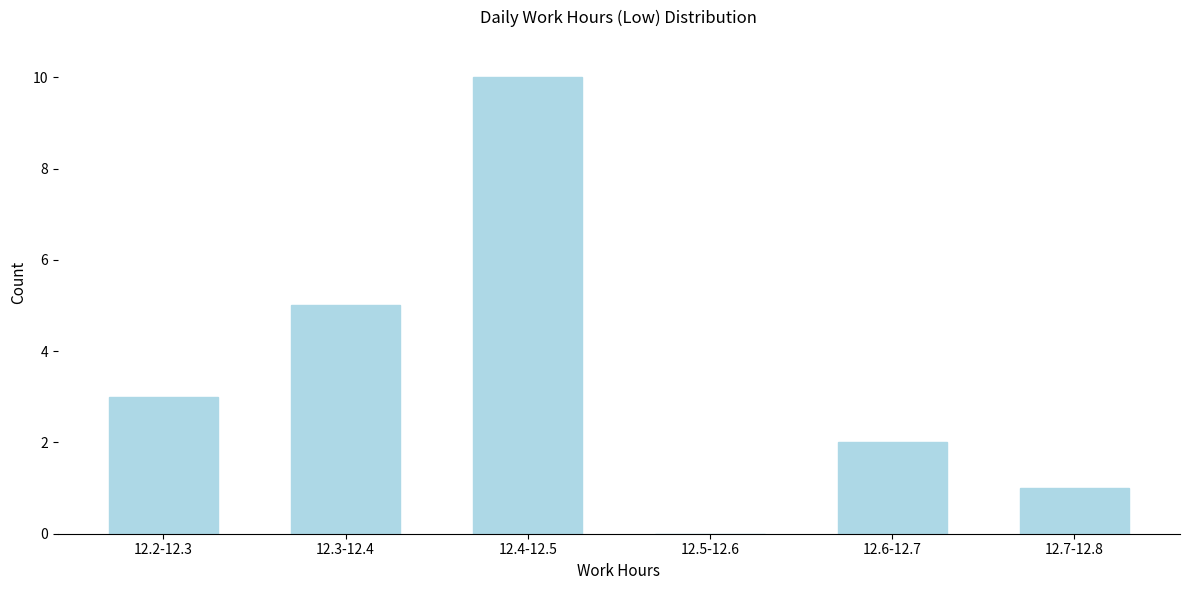

Reading right to left, what are all the values shown in this chart?

12.7-12.8=1	12.6-12.7=2	12.5-12.6=0	12.4-12.5=10	12.3-12.4=5	12.2-12.3=3